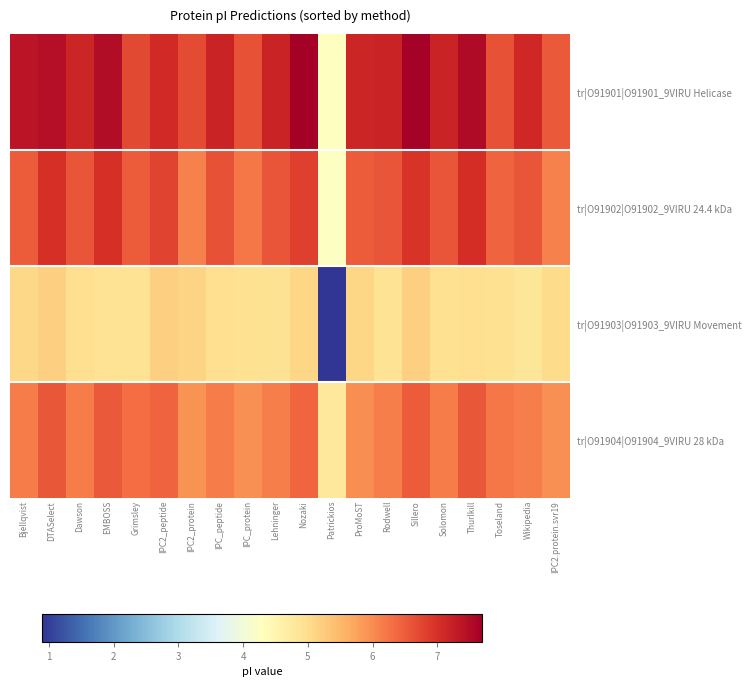

Which has a higher value, Thurlkill or EMBOSS?

Thurlkill